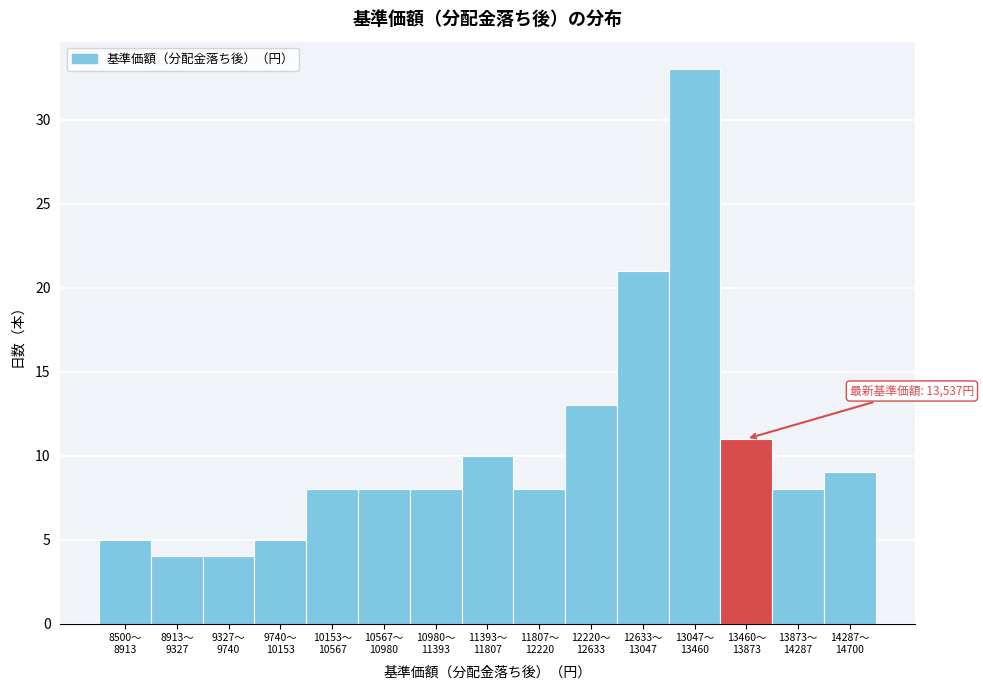

Reading right to left, extract all data points from this chart.

9	8	11	33	21	13	8	10	8	8	8	5	4	4	5